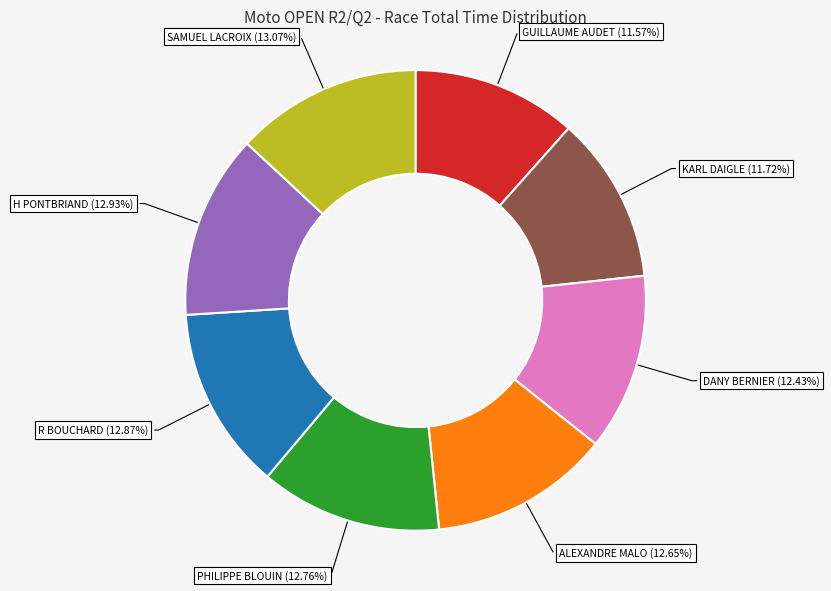

Approximately how many times larger is the value at SAMUEL LACROIX compared to R BOUCHARD?

1.0